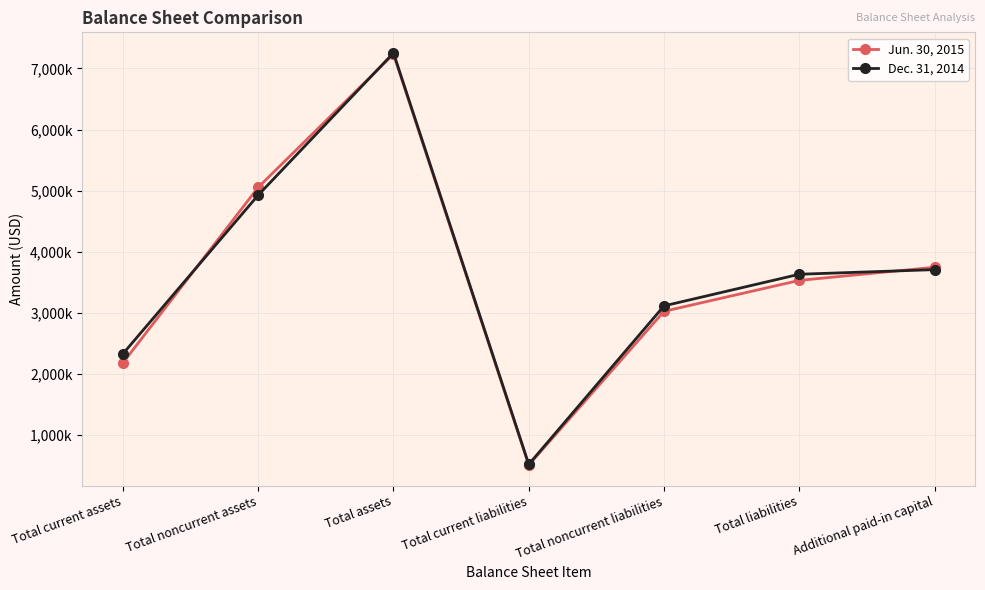

Where is the first local maximum for Jun. 30, 2015?

Total assets